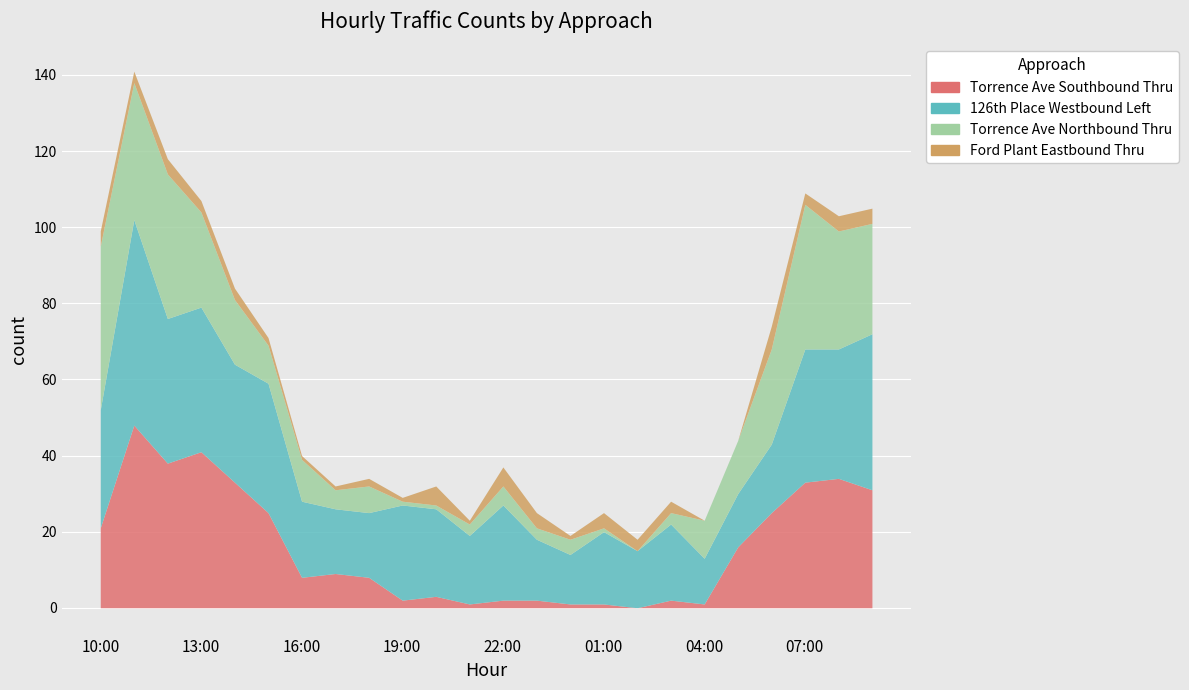

True or false: 126th Place Westbound Left has a value of 9 at 10:00.

False